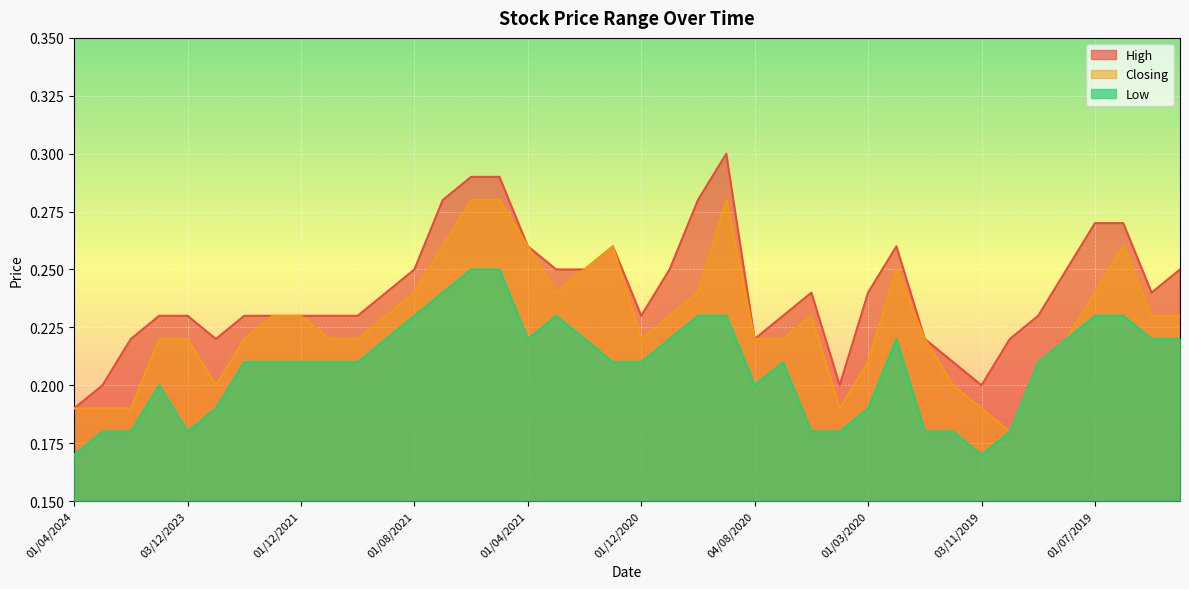

Which series has the largest total across all categories?

High